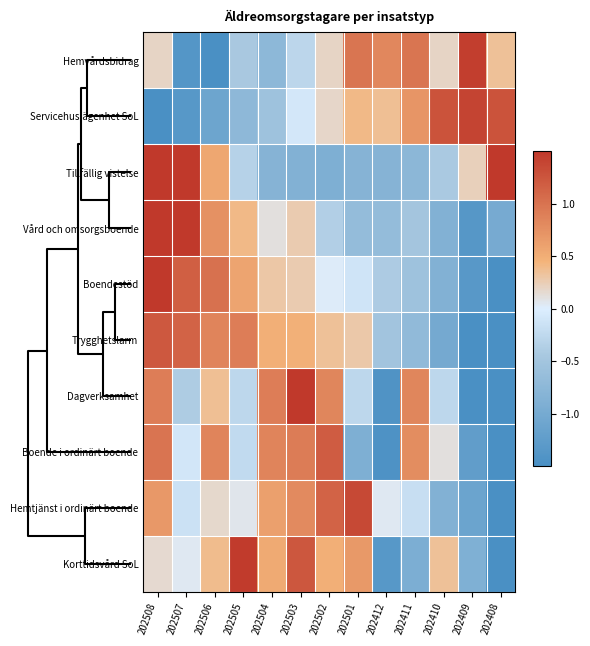

Rank the series by their maximum value, from highest to lowest.

Vård och omsorgsboende, Boendestöd, Tillfällig vistelse, Dagverksamhet, Korttidsvård SoL, Hemvårdsbidrag, Servicehuslägenhet SoL, Hemtjänst i ordinärt boende, Trygghetslarm, Boende i ordinärt boende